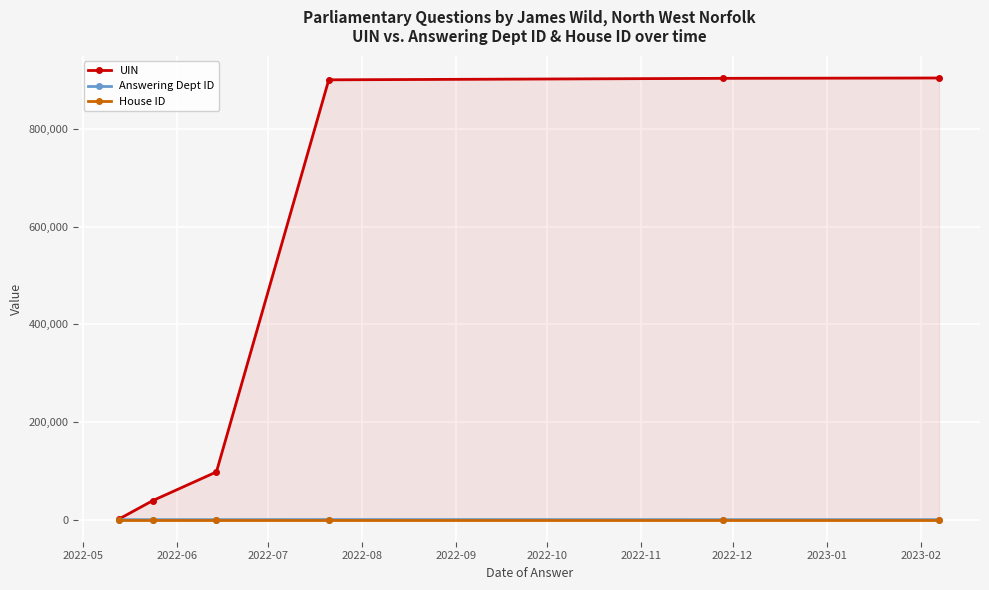

Which series has the widest spread of values?

UIN